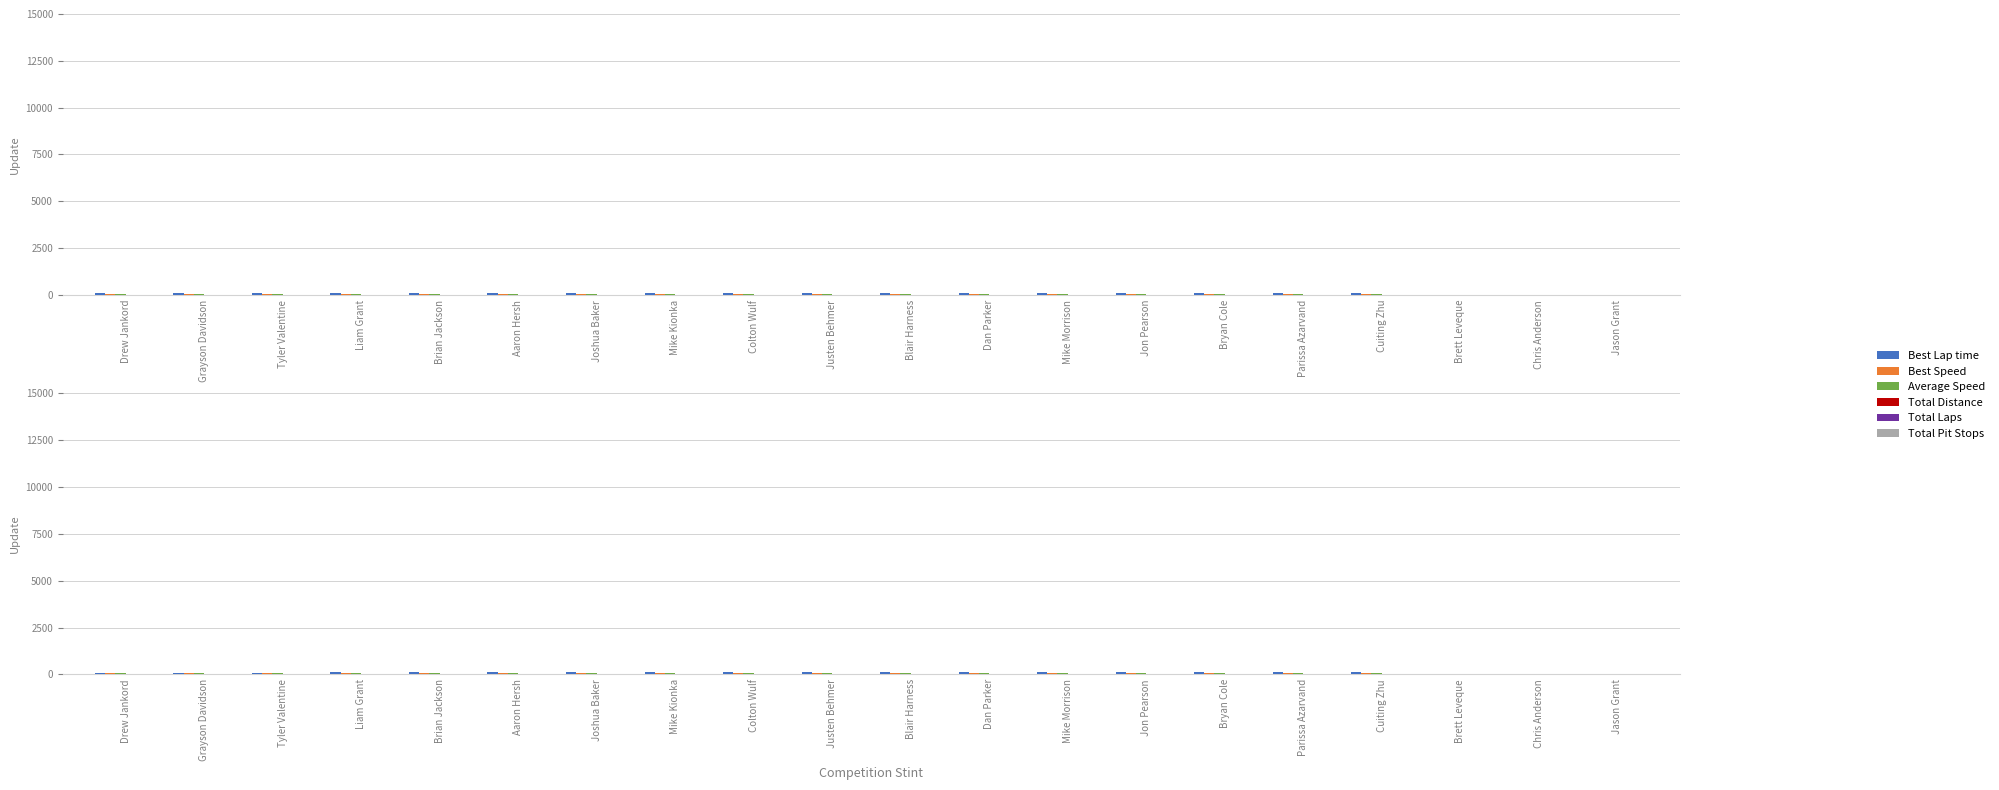

What is the value of the Total Laps bar at the 14th from the left?

8.0